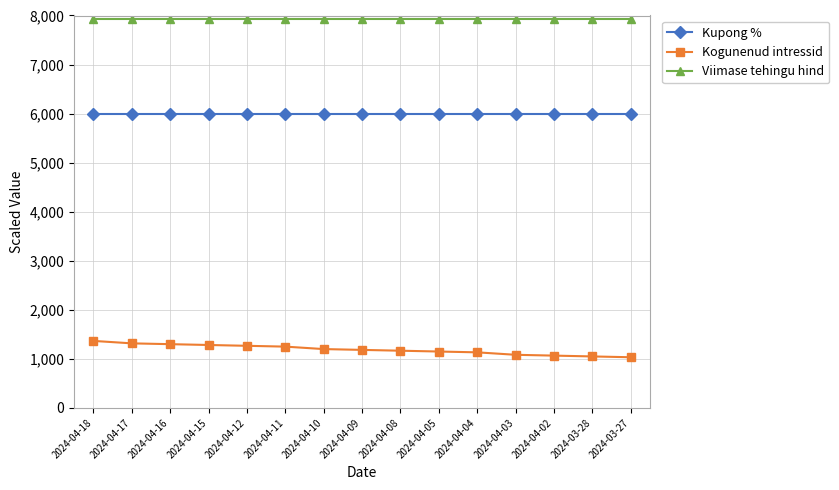

At 2024-04-17, list the series in order from smallest to largest.

Kogunenud intressid, Kupong %, Viimase tehingu hind